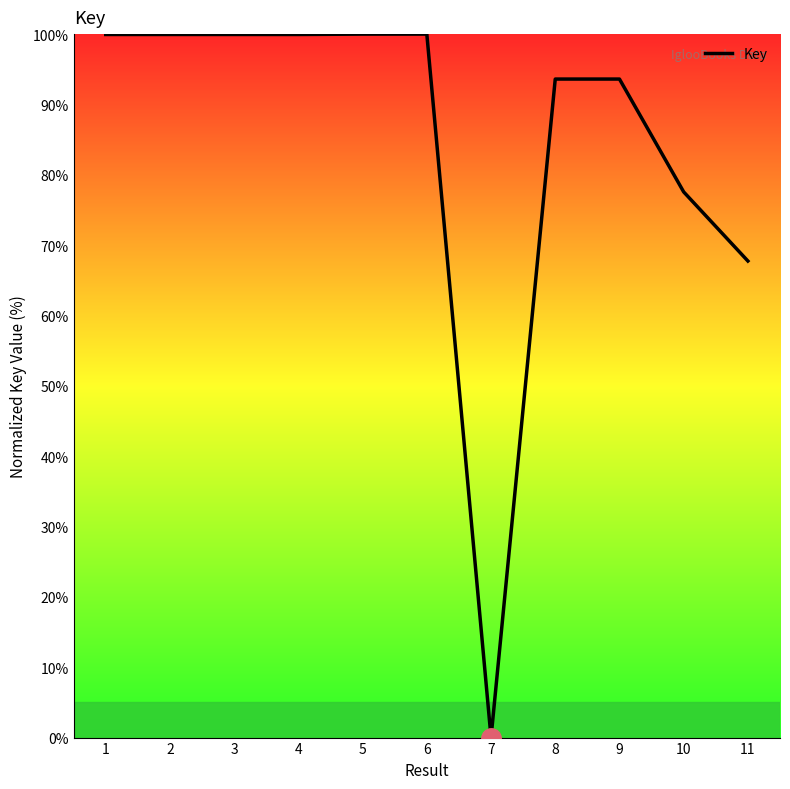

What is the greatest value displayed?

100.0